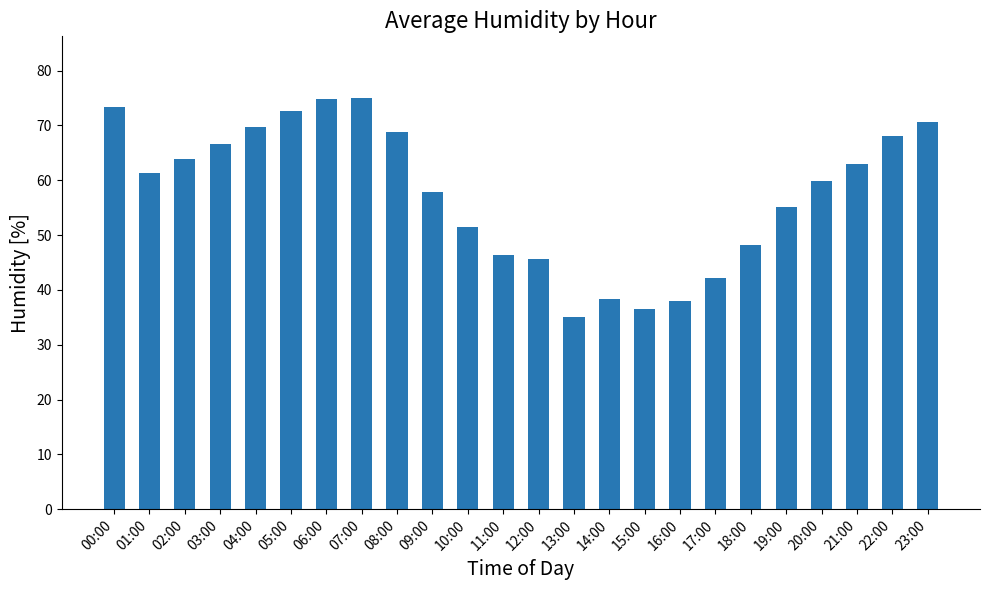

What is the change in value from 02:00 to 19:00?

-8.6